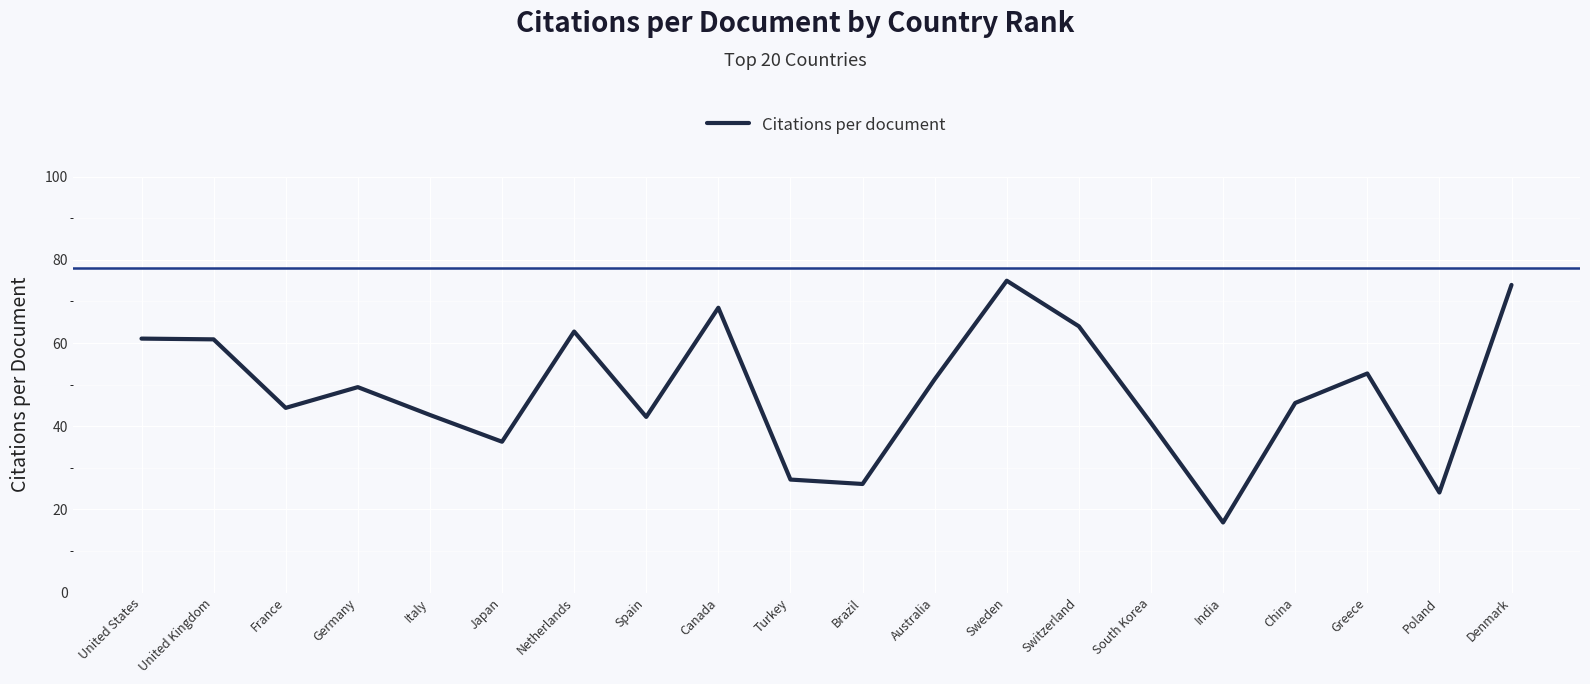

True or false: the data shows 45.6 at China.

True